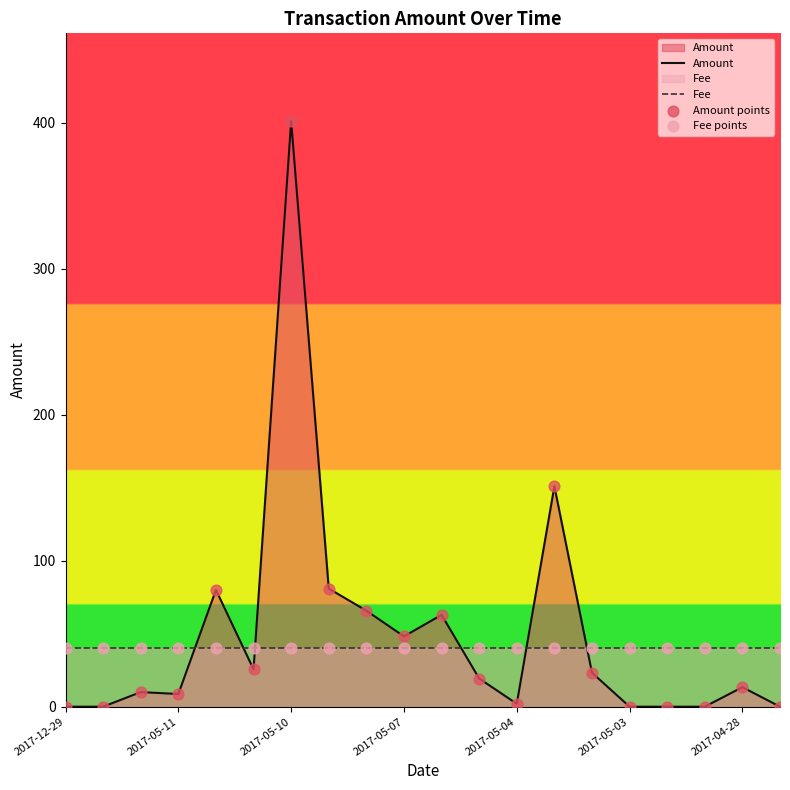

What are all the series names shown in the legend?

Amount, Fee, Amount points, Fee points